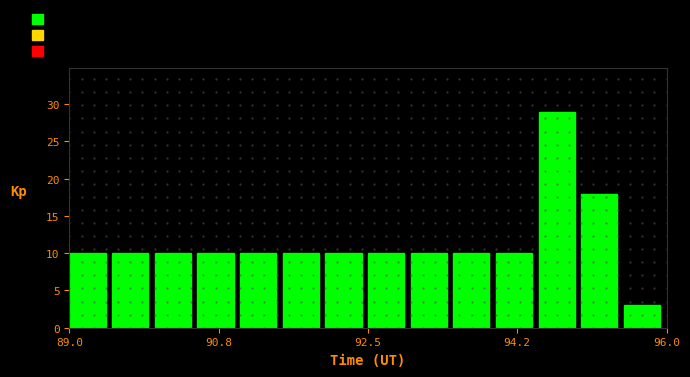

Read against the x-axis, roughly where is the centre of the tallest bar?

94.8